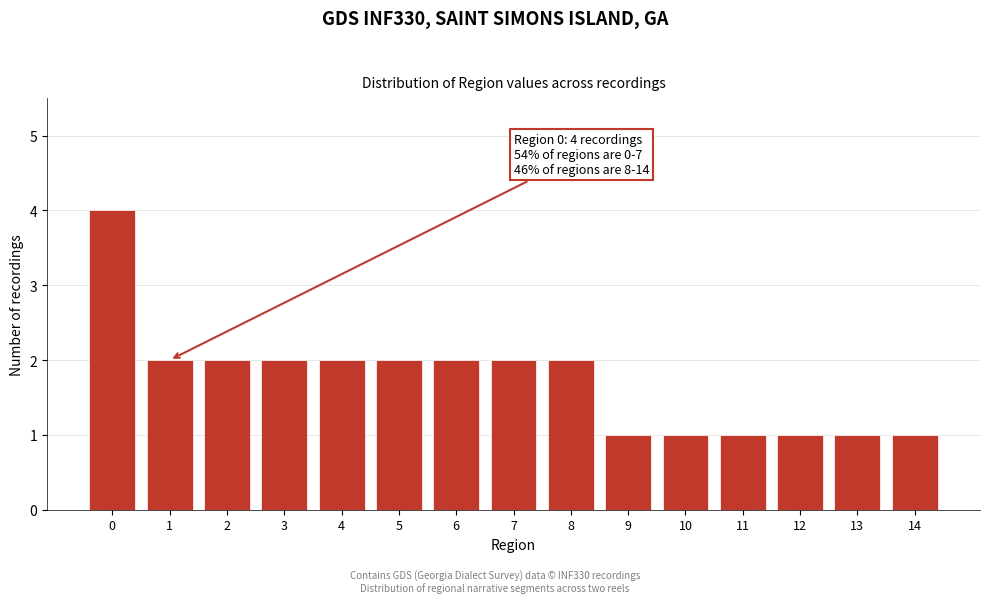

Reading left to right, extract all data points from this chart.

0=4	1=2	2=2	3=2	4=2	5=2	6=2	7=2	8=2	9=1	10=1	11=1	12=1	13=1	14=1